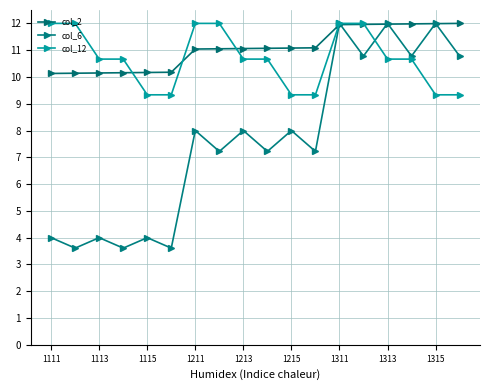

What is the value of the col_12 point at the 12th from the left?

9.3